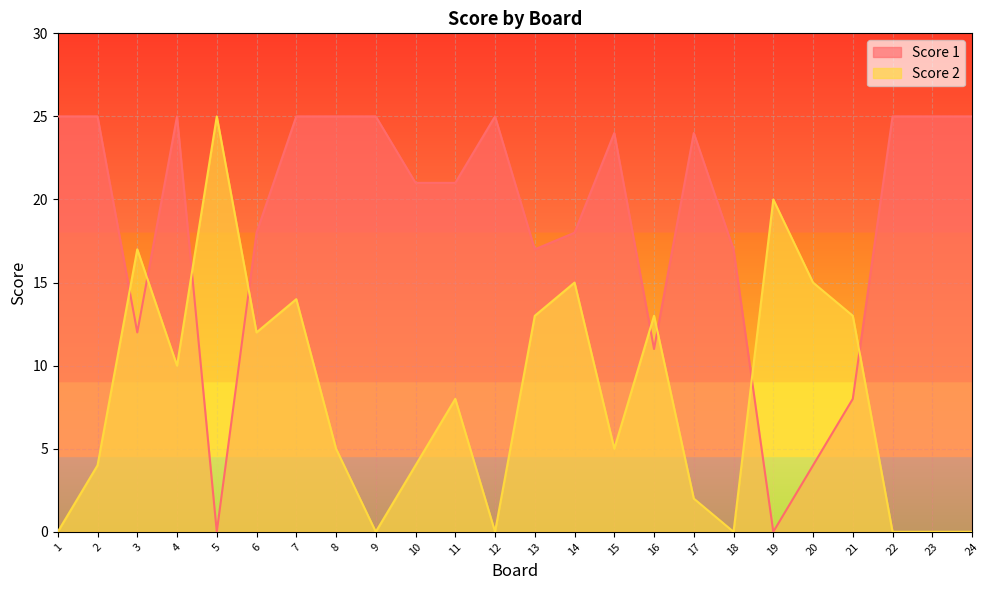

In Score 2, how many points are lower than both neighbors (excluding endpoints)?

6